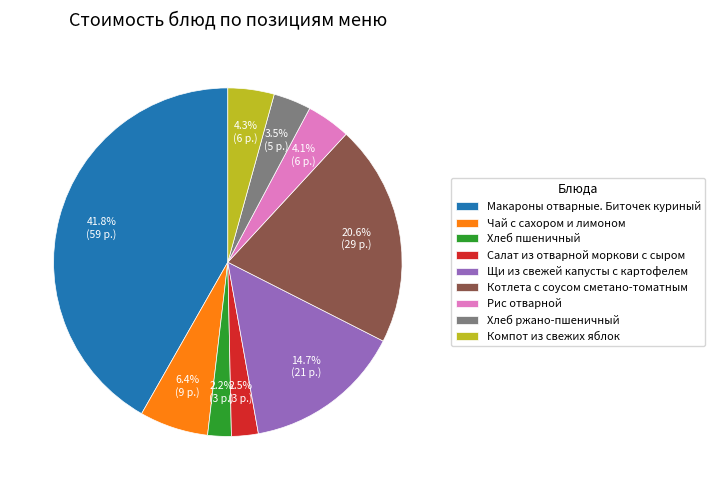

Which has a higher value, Хлеб ржано-пшеничный or Чай с сахором и лимоном?

Чай с сахором и лимоном